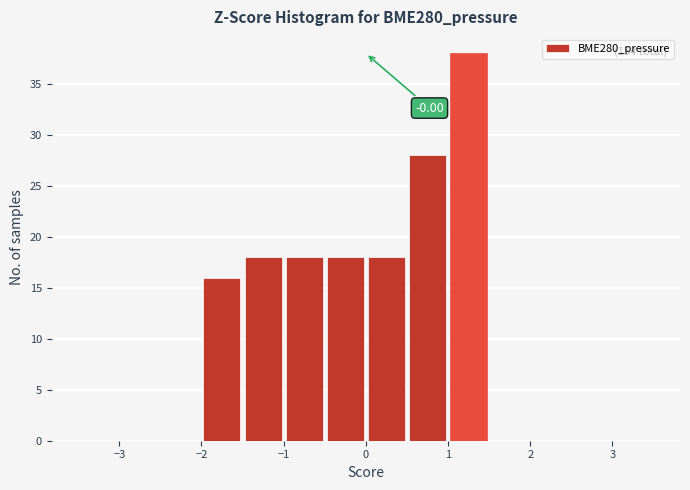

Over which range of the x-axis is the bar tallest?

1.0 to 1.5